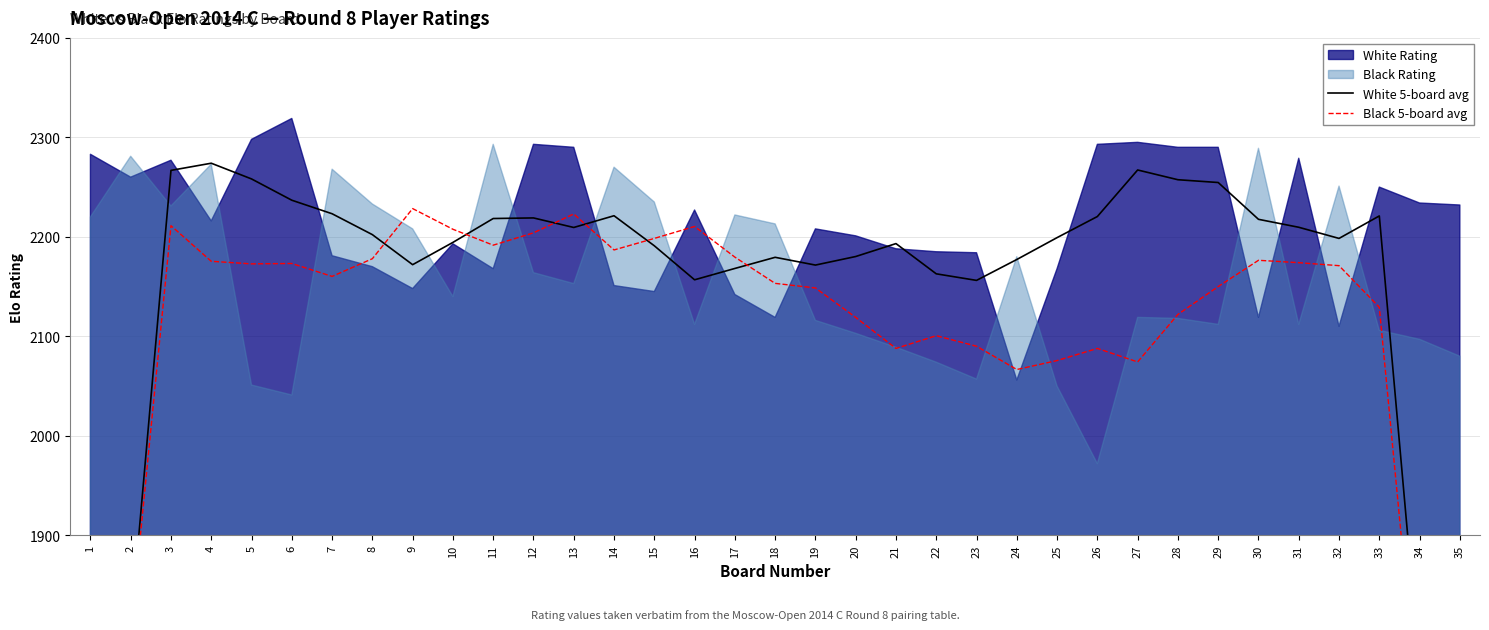

Where do White 5-board avg and Black 5-board avg first cross each other?

8 and 9